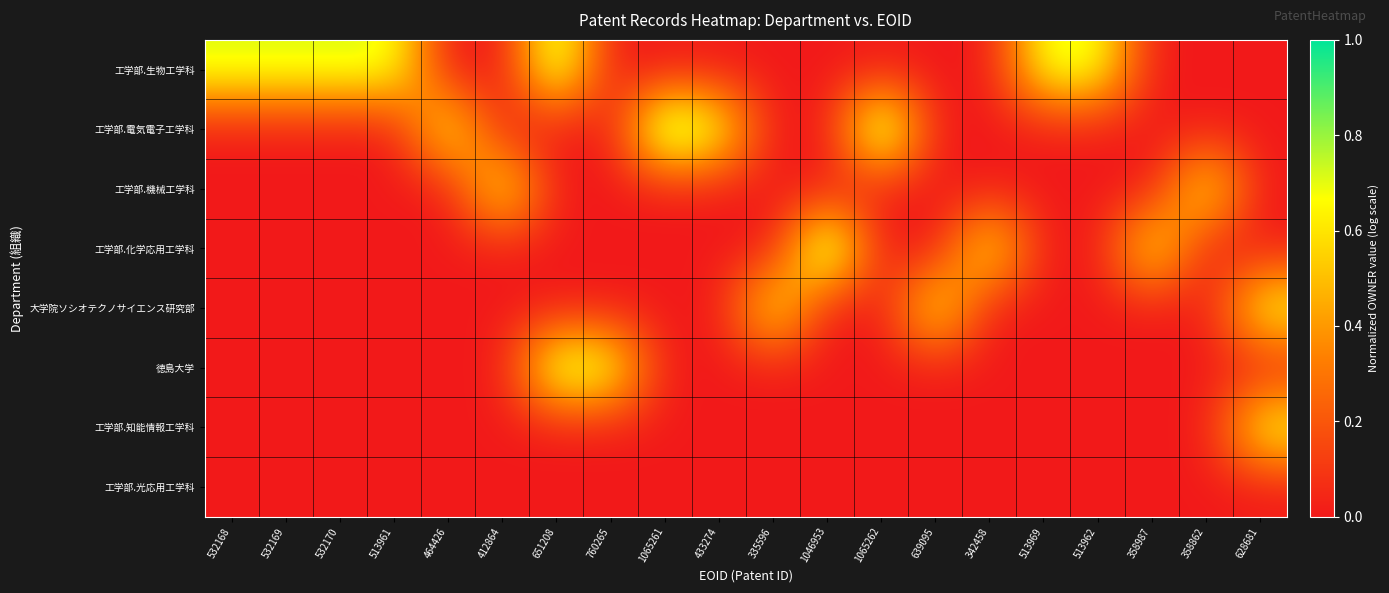

Which has a higher value, 1046953 or 639095?

1046953